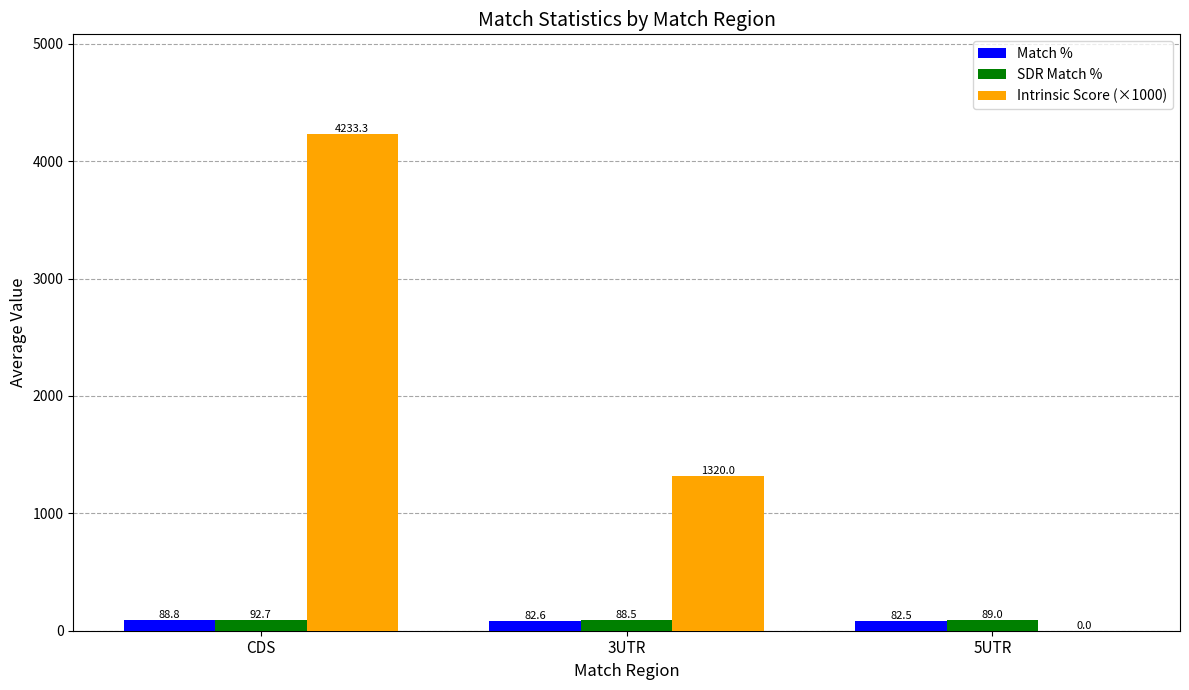

What is the total value across all series at CDS?

4414.8